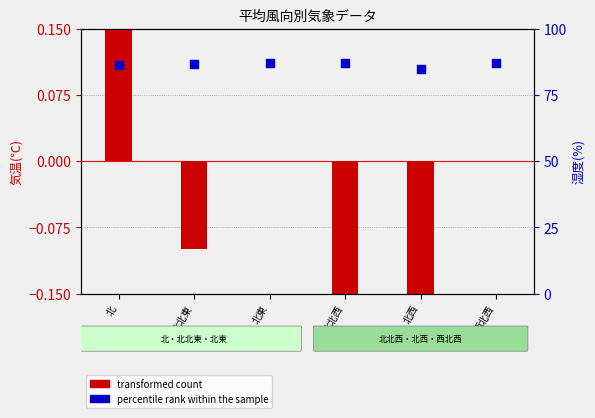

Which series has the widest spread of Y values?

percentile rank within the sample